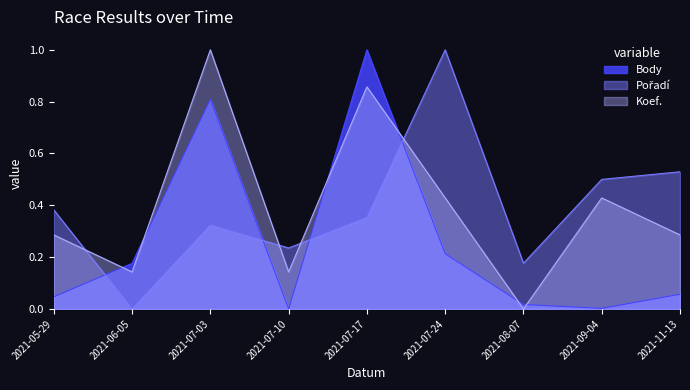

List the labels in order of Body value, largest first.

2021-07-17, 2021-07-03, 2021-07-24, 2021-06-05, 2021-11-13, 2021-05-29, 2021-08-07, 2021-09-04, 2021-07-10